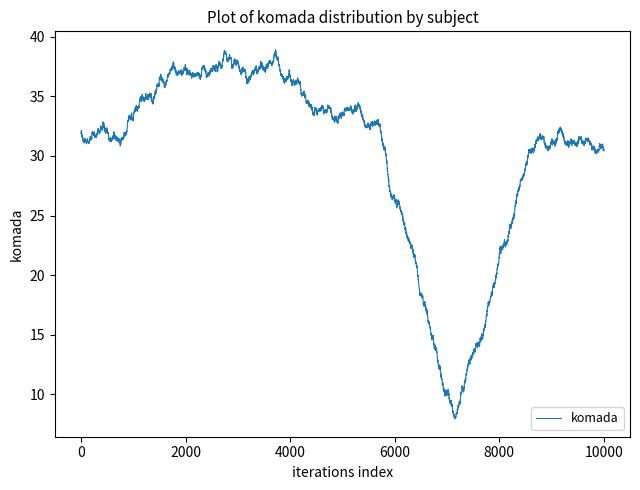

What is the difference between the maximum and minimum values?

8.1